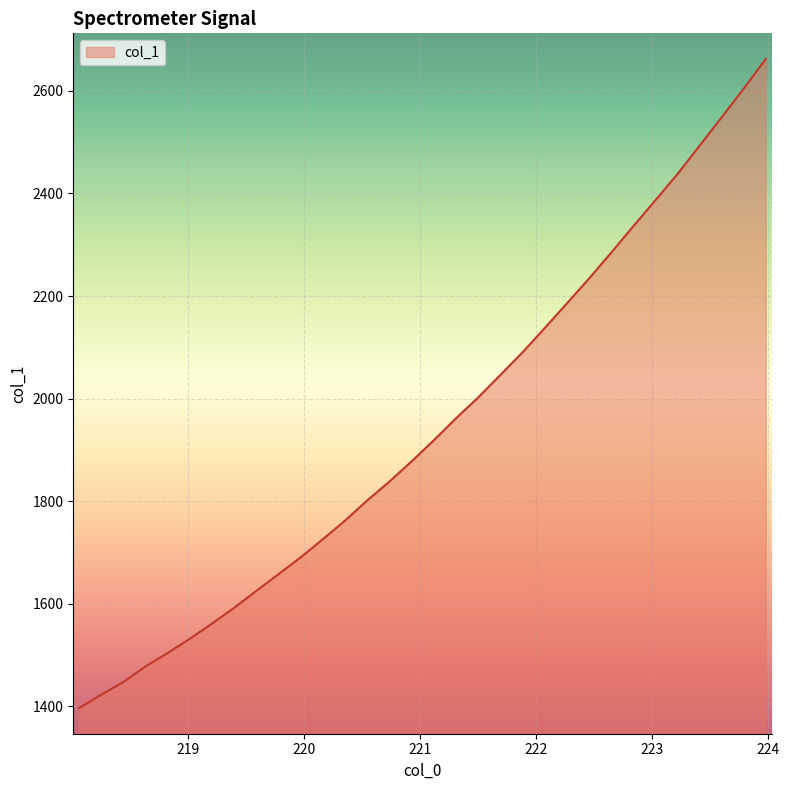

What is the minimum value shown in the chart?

1396.3